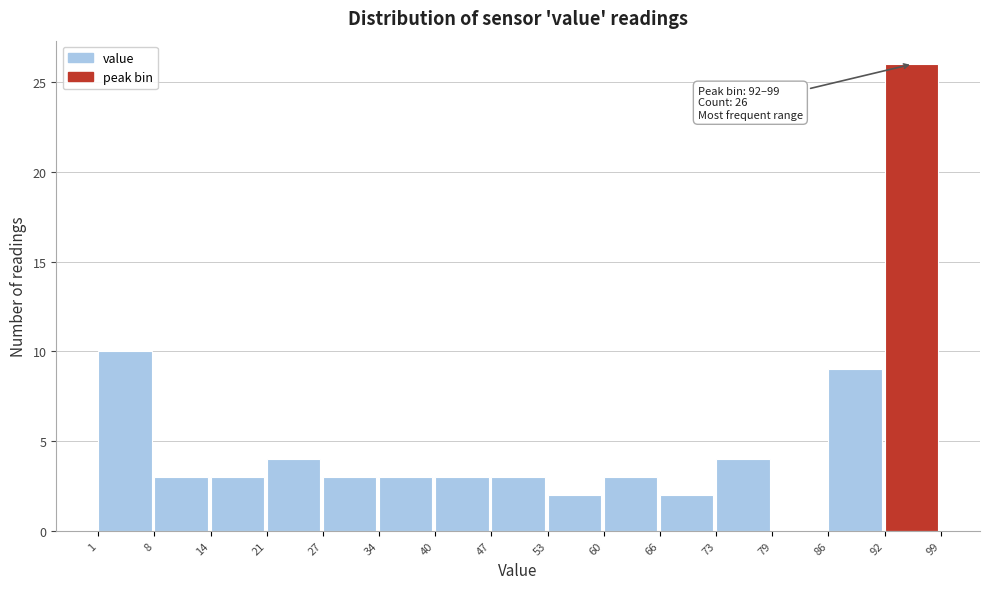

Which range on the x-axis has the tallest bar?

92 to 99